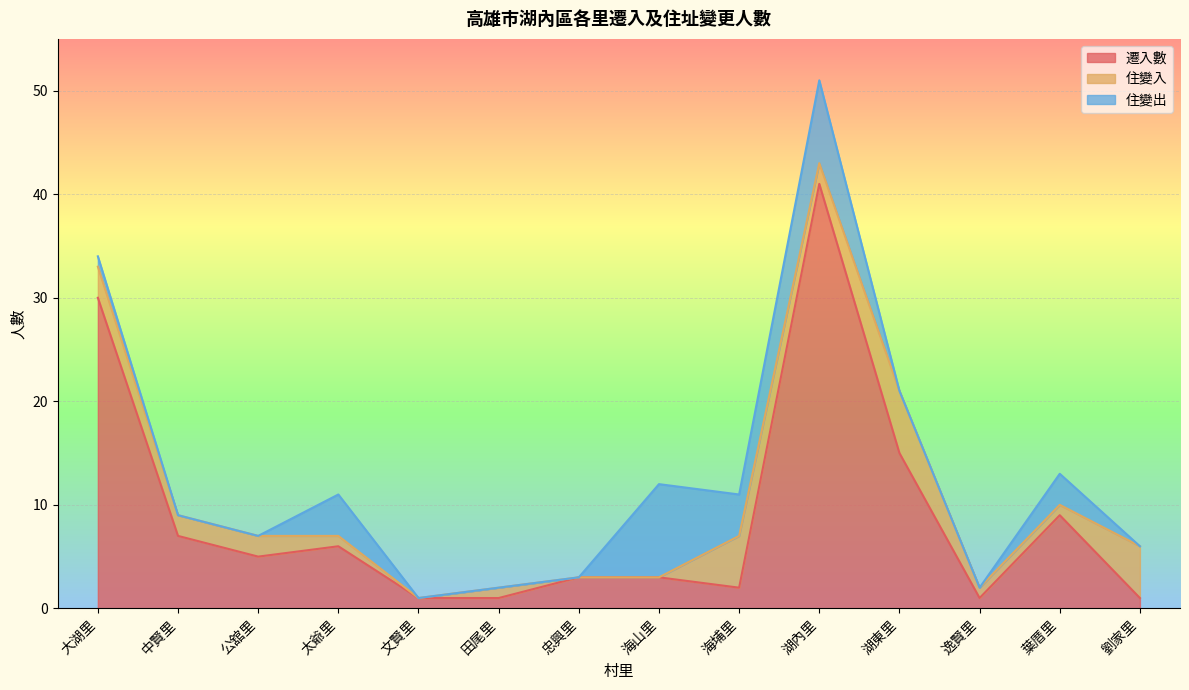

At which label does 遷入數 reach its minimum?

文賢里